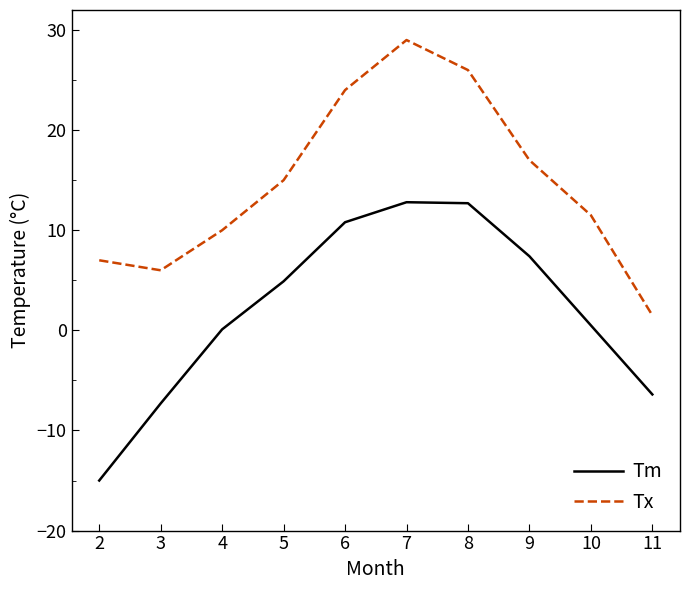

Is it true that Tx equals 10.4 at 3?

False